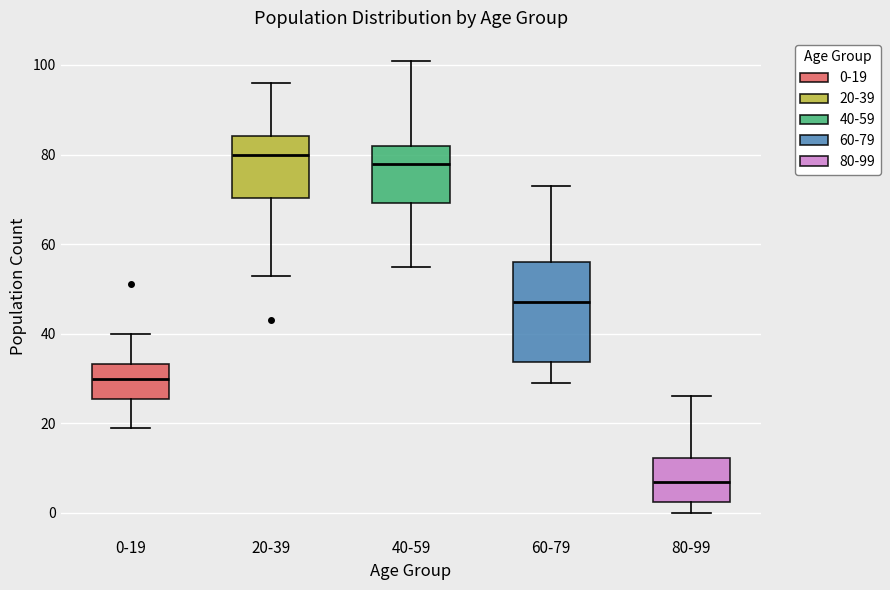

Comparing the boxes themselves (not the whiskers), which one is the tallest?

60-79